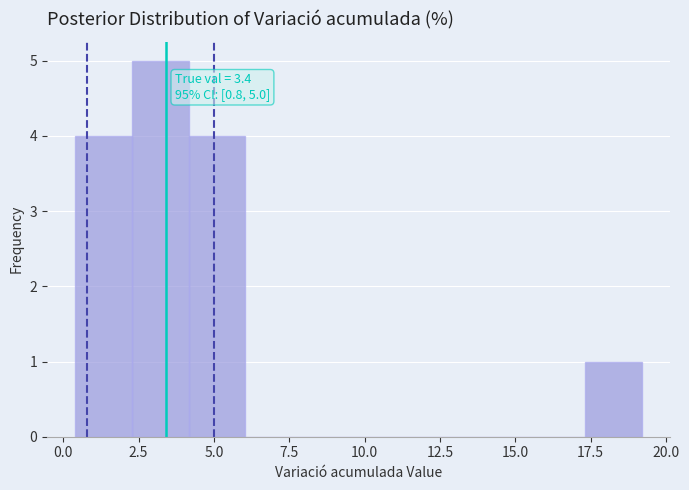

Around what value on the x-axis is the tallest bar? Give the approximate position of its centre, as read against the axis.

3.0